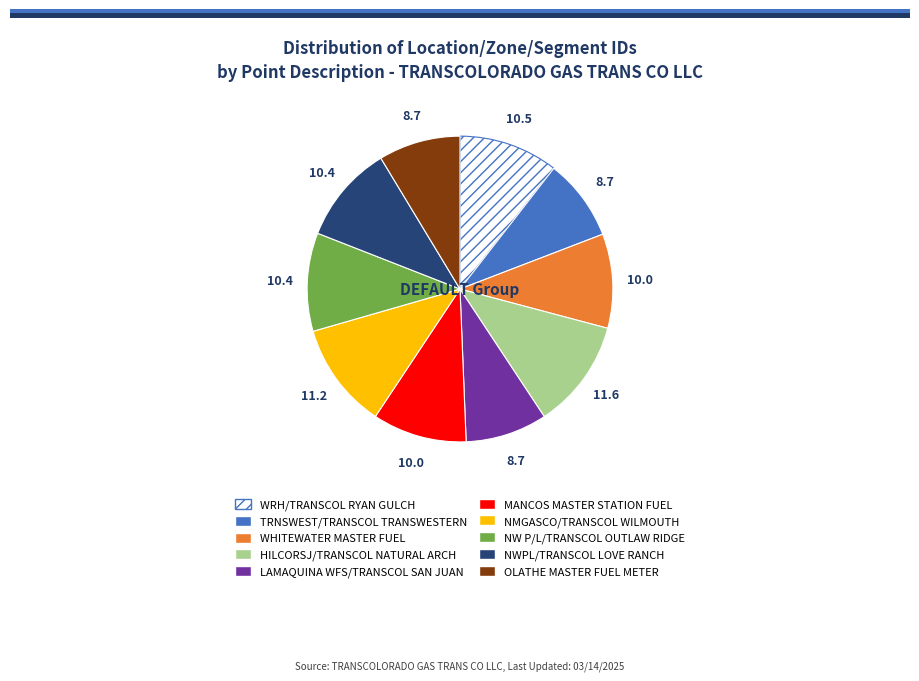

Do WHITEWATER MASTER FUEL and LAMAQUINA WFS/TRANSCOL SAN JUAN together represent more than half of the pie?

No